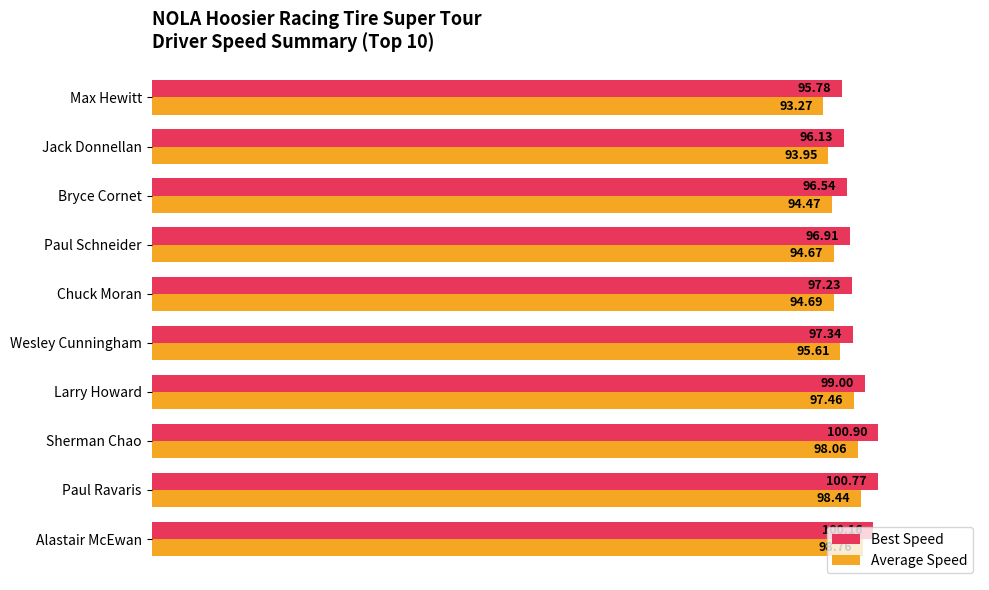

At which category is the sum across all series the highest?

Paul Ravaris